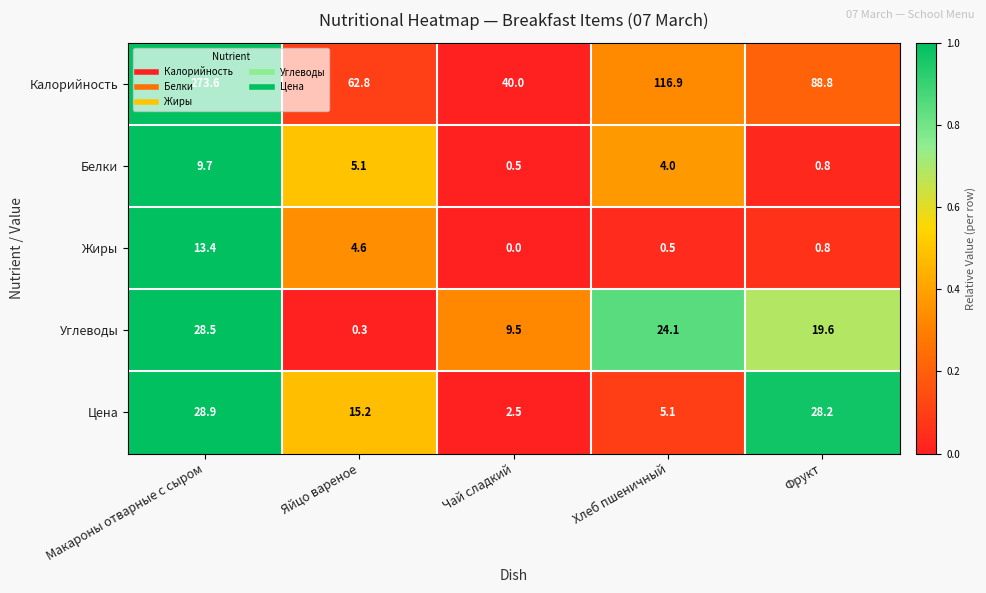

List the series in order of their peak value, highest first.

Калорийность, Цена, Углеводы, Жиры, Белки